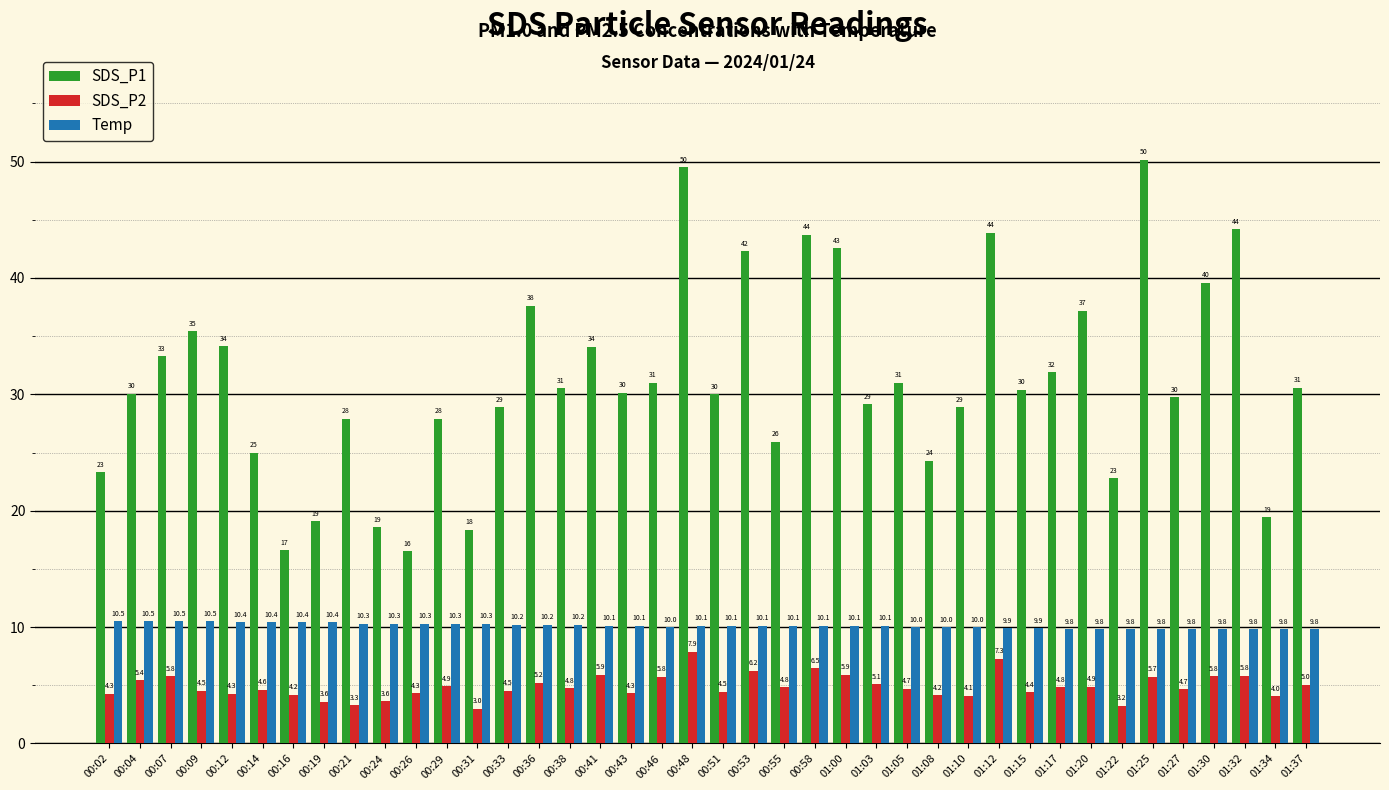

Where is SDS_P1 nearest to the value 33?

00:07